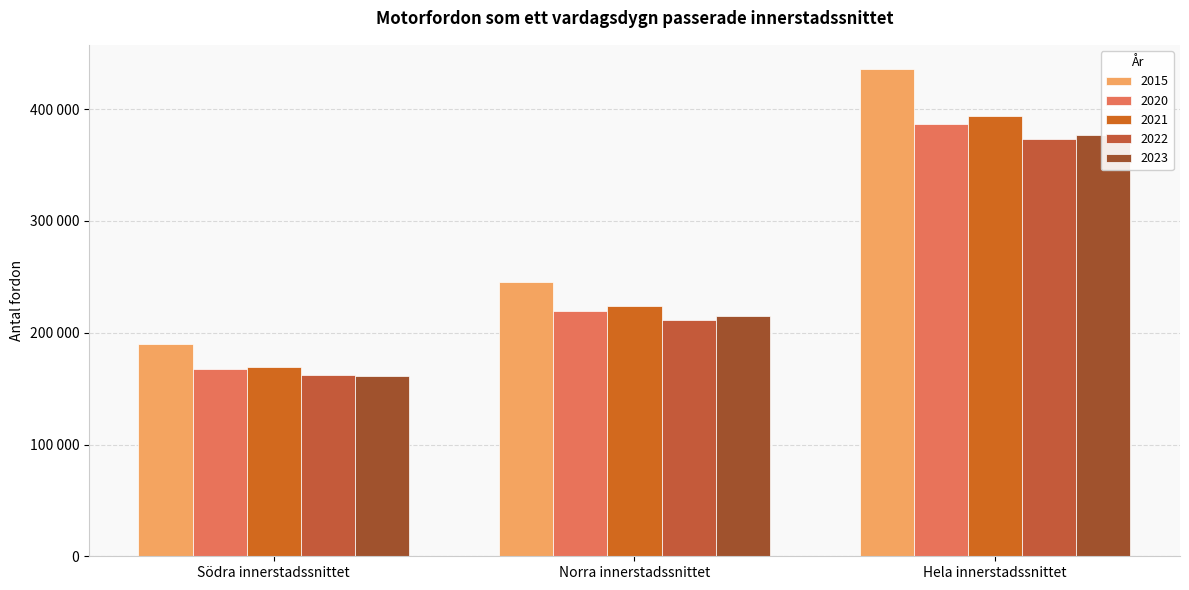

True or false: 2022 has a value of 275896 at Norra innerstadssnittet.

False